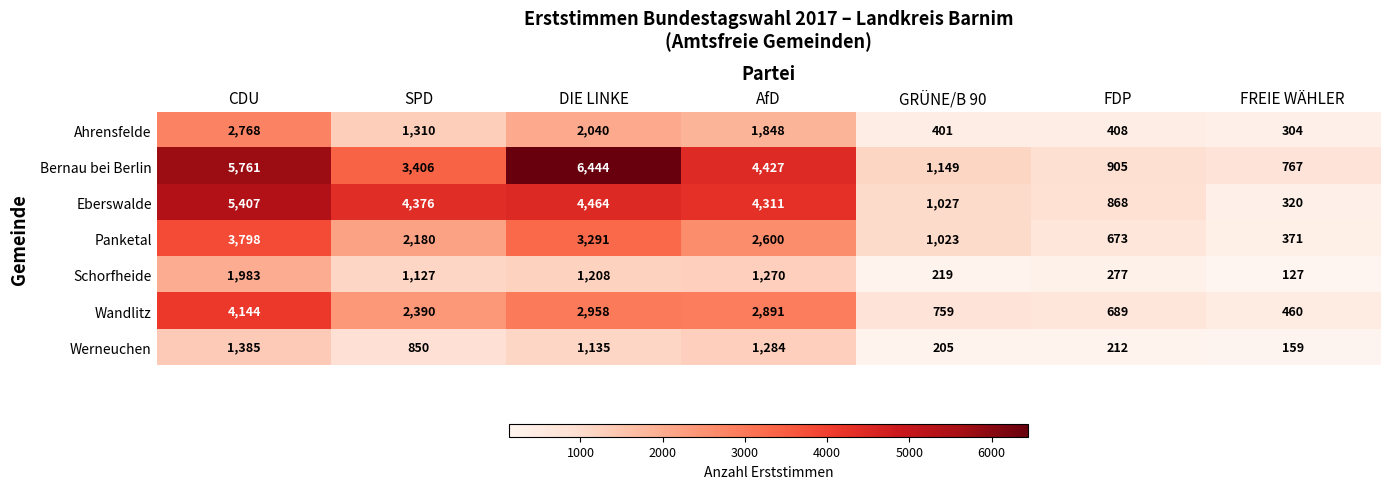

At how many categories does at least one series exceed 2920?

4